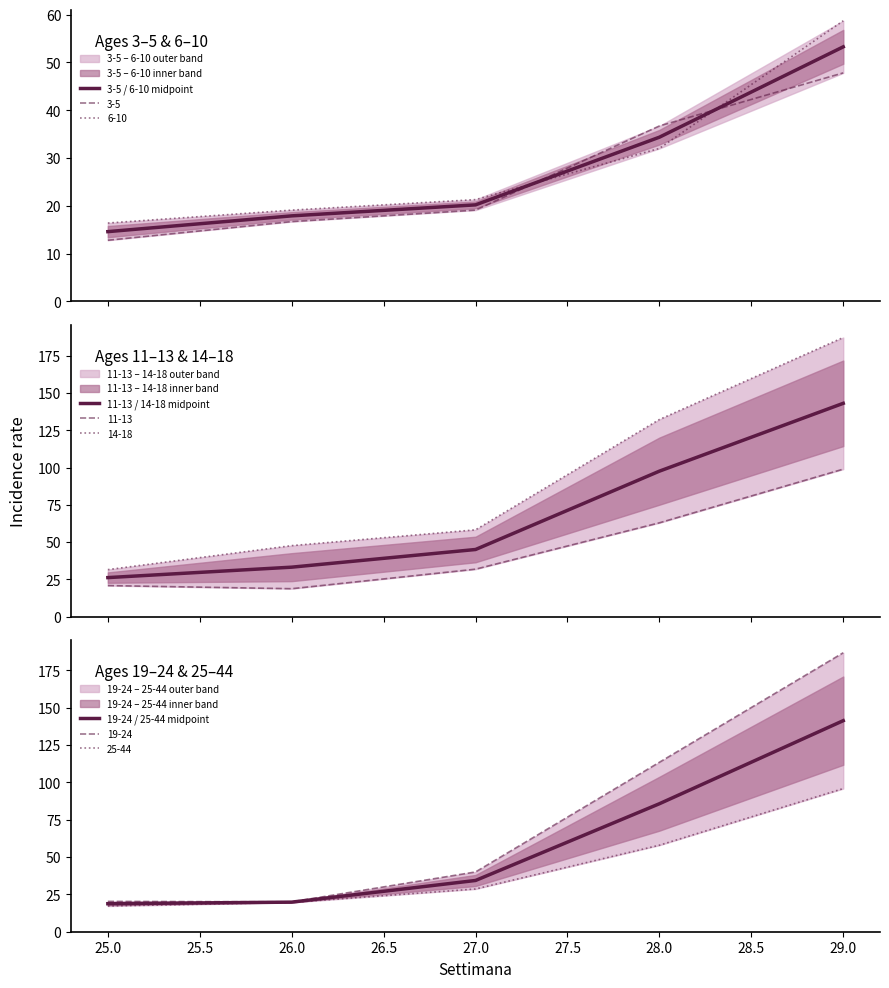

What is the highest value of the 11-13 / 14-18 midpoint series?

143.1